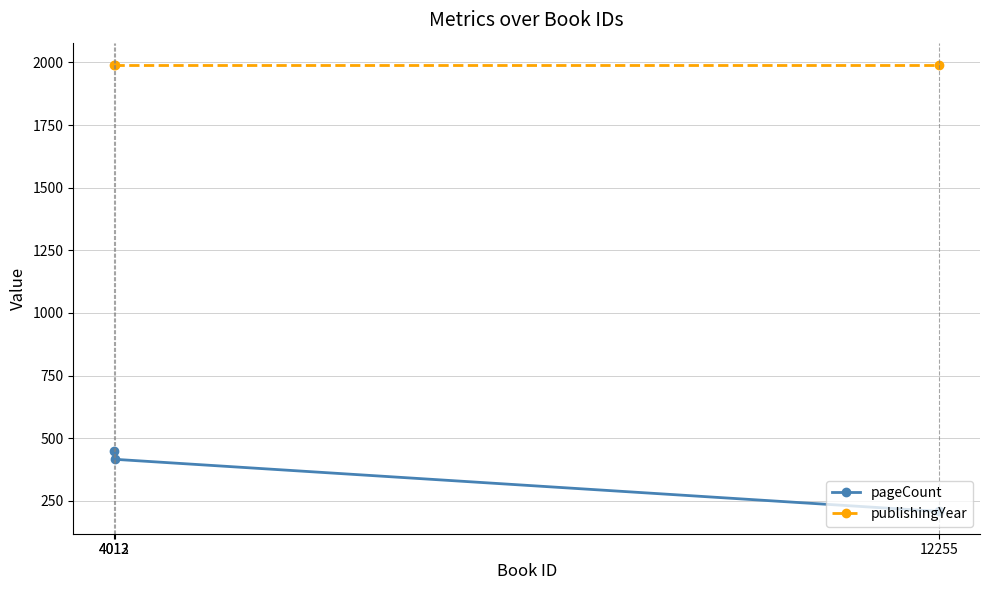

At which category is the sum across all series the highest?

4012